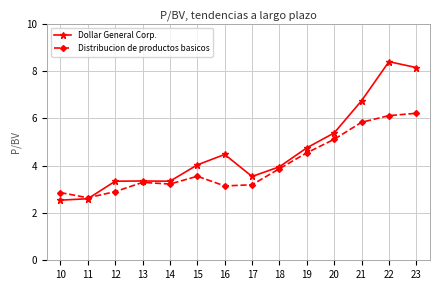

Which series has the widest spread of values?

Dollar General Corp.